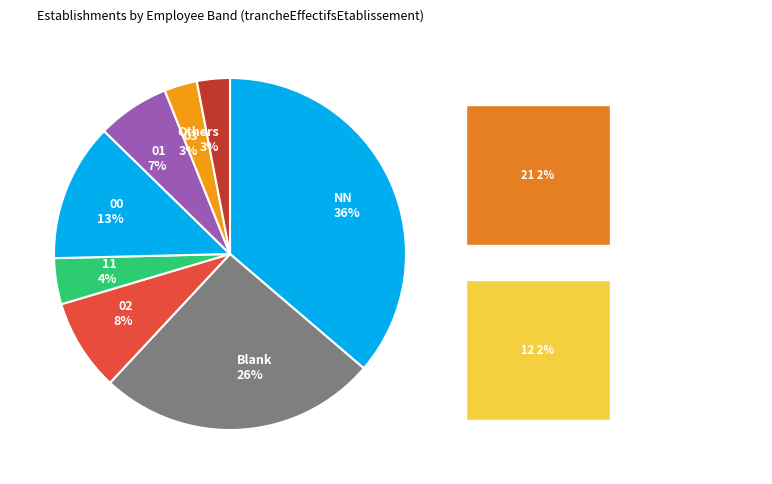

How many segments does this pie chart have?

8